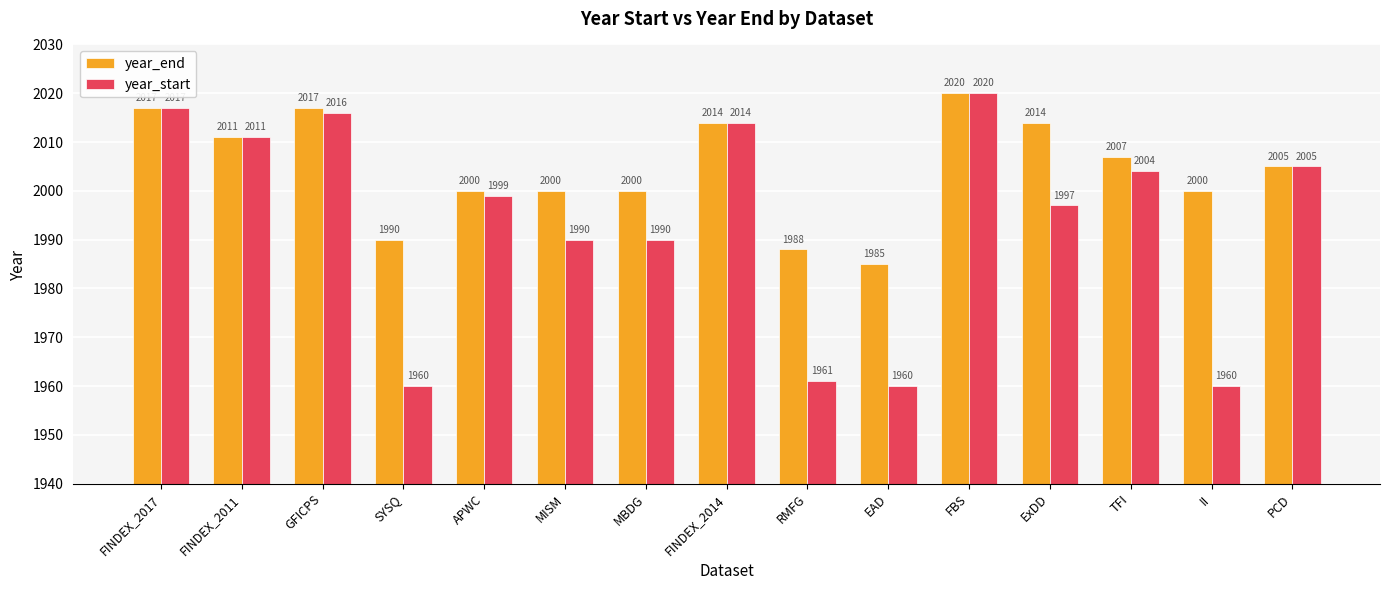

Is the value of year_start at MISM greater than the value of year_end at TFI?

No